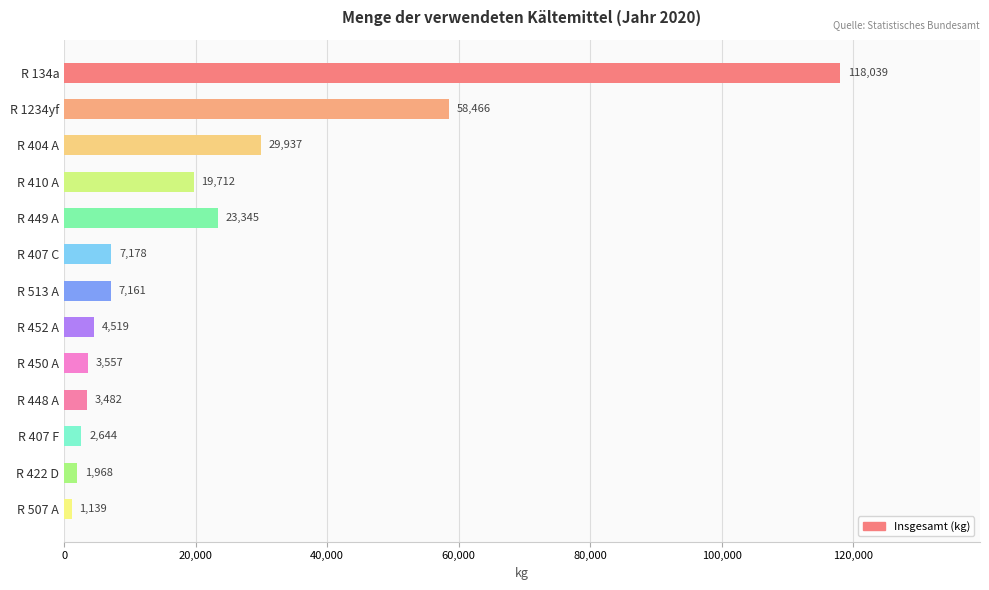

List the labels in order of value, largest first.

R 134a, R 1234yf, R 404 A, R 449 A, R 410 A, R 407 C, R 513 A, R 452 A, R 450 A, R 448 A, R 407 F, R 422 D, R 507 A